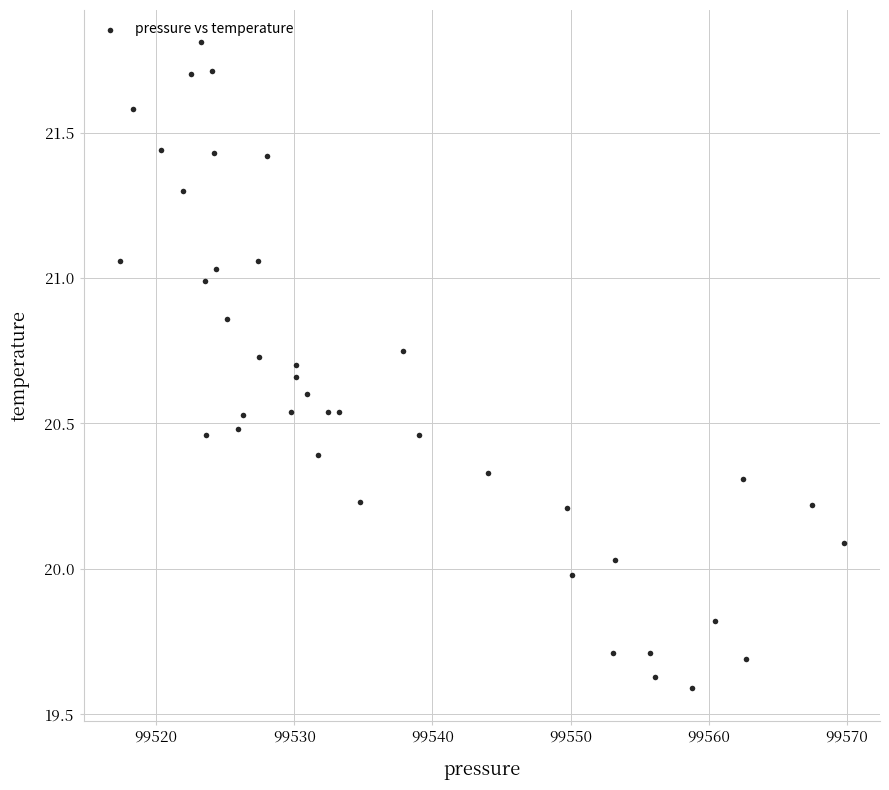

What is the range of Y values (max minus min)?

2.2